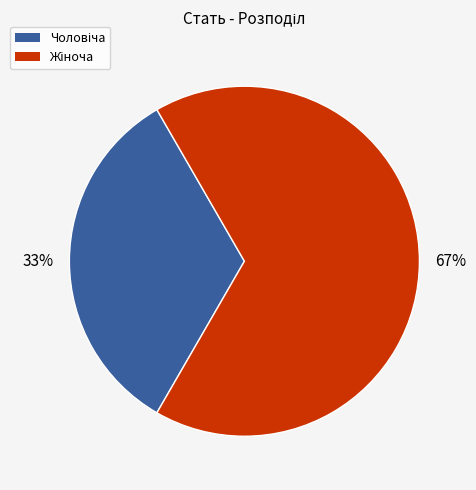

Is there any slice that represents more than half of the pie?

Yes